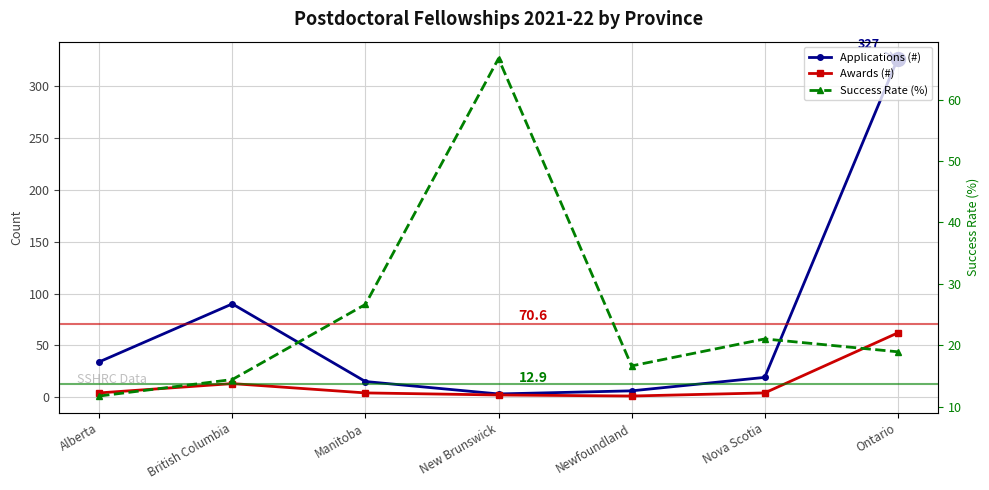

What is the minimum value shown in the chart?

1.0